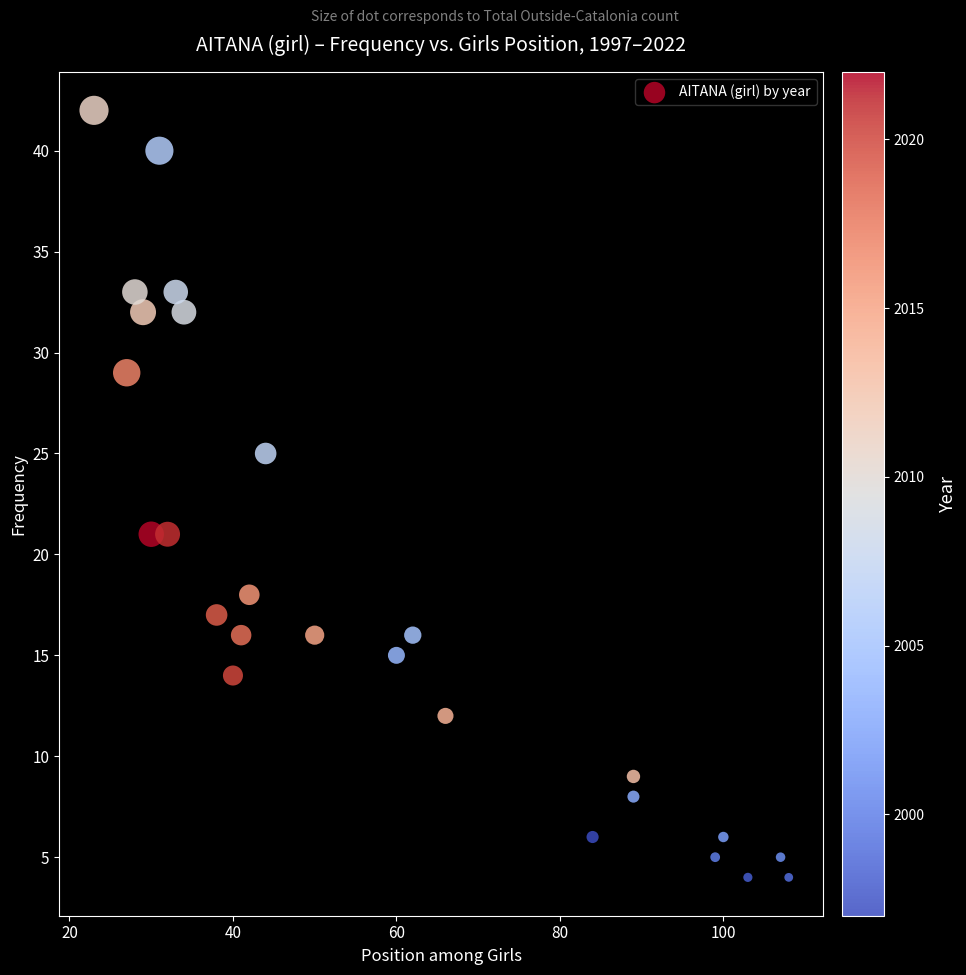

What is the range of X values (max minus min)?

85